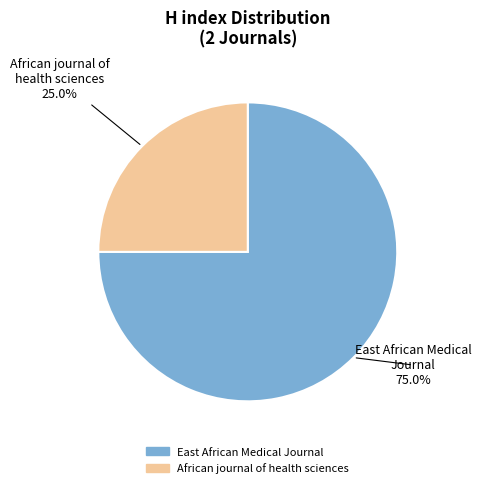

What is the smallest slice in the pie chart?

African journal of health sciences